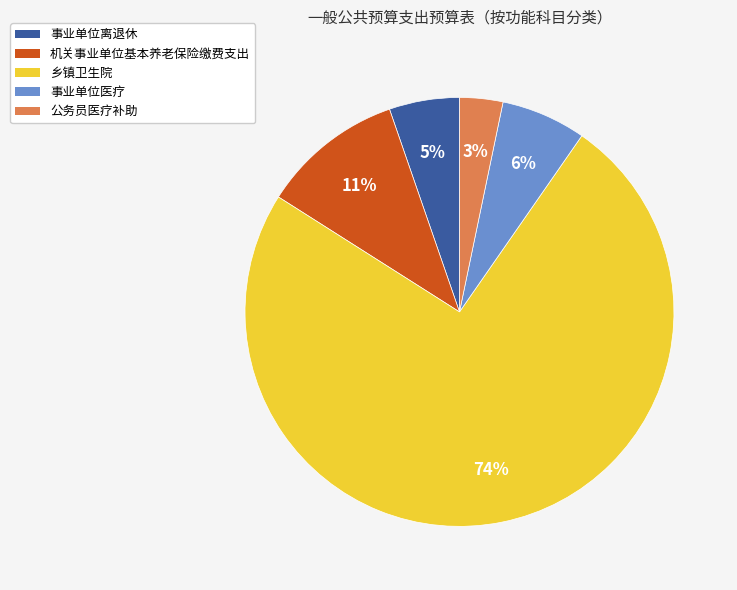

Is it true that 事业单位离退休 is 5% of the pie?

True